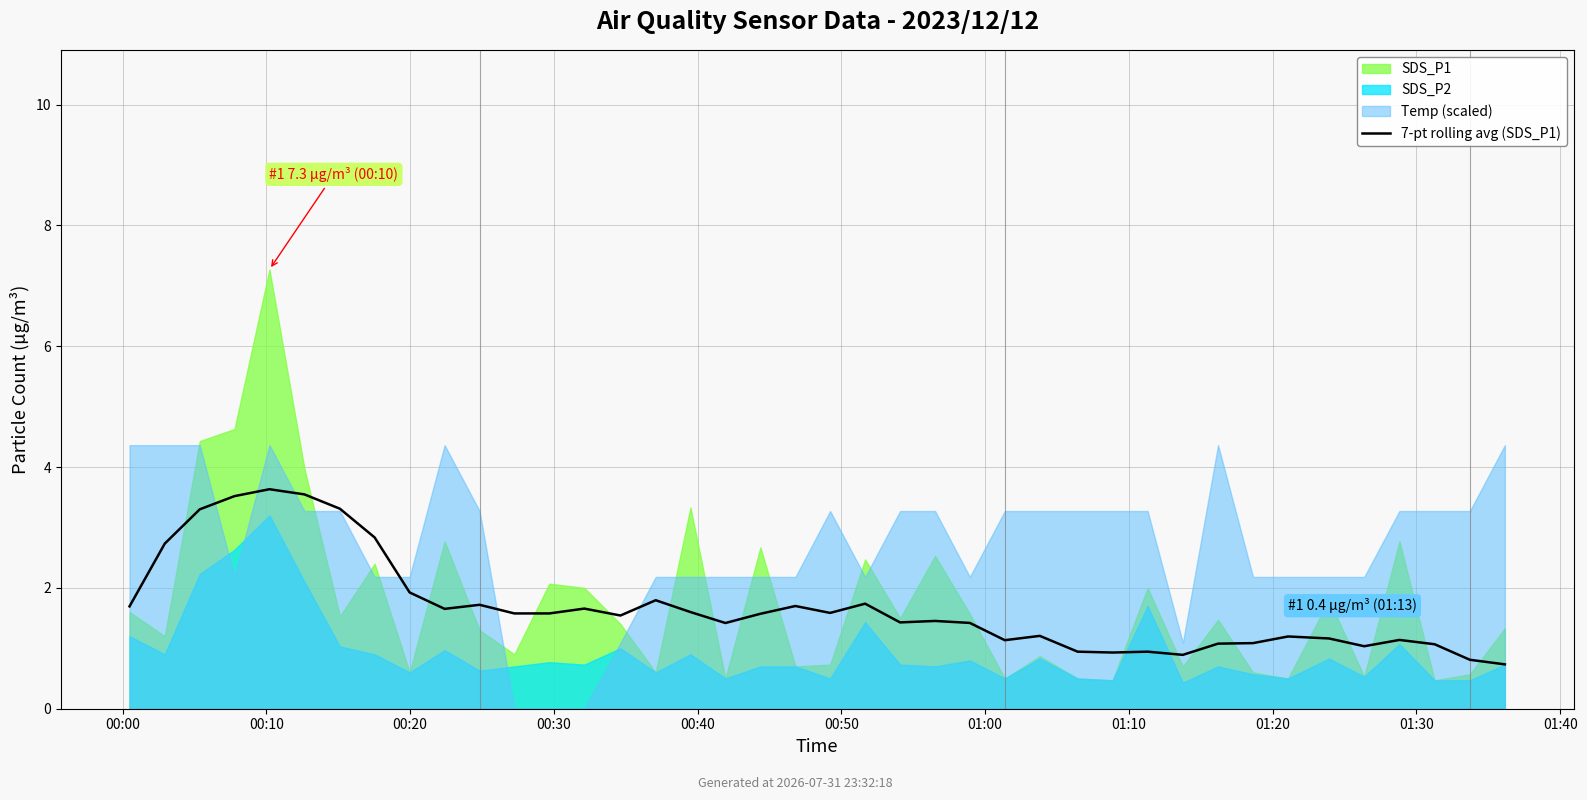

Between 00:40 and 01:10, which is larger?

00:40